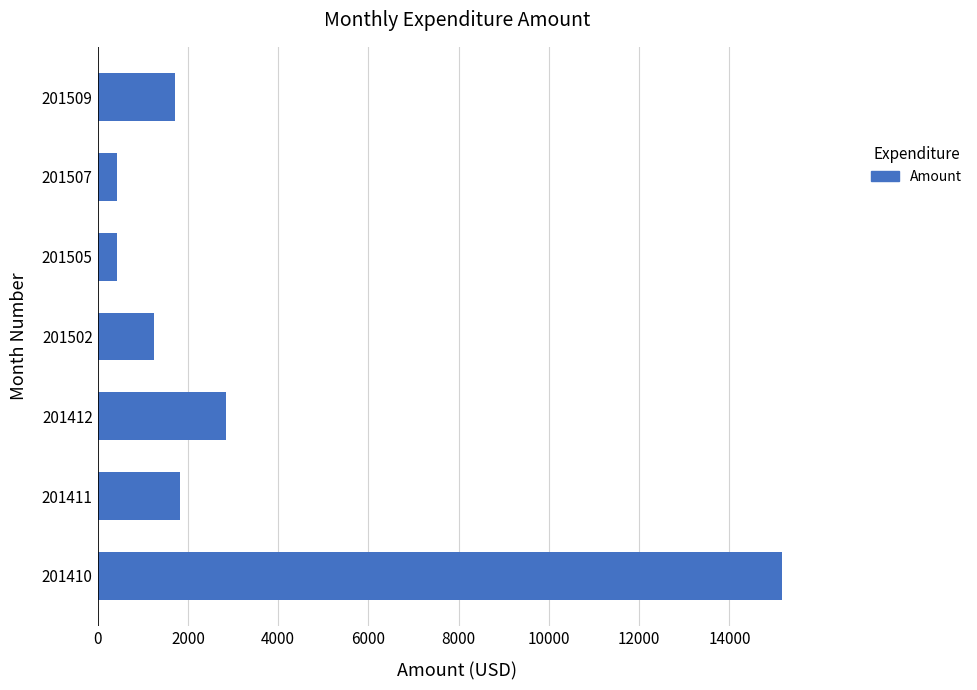

Reading top to bottom, list all the values displayed in this chart.

201509=1722.8	201507=420.0	201505=420.0	201502=1241.8	201412=2852.5	201411=1833.8	201410=15170.0